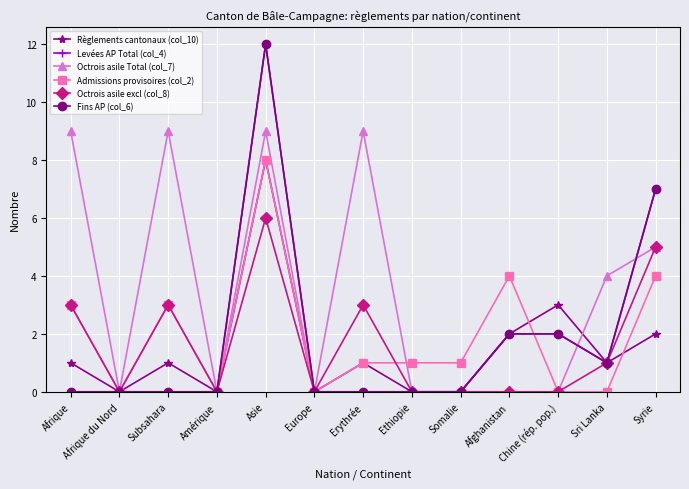

Count the number of data series in this chart.

6